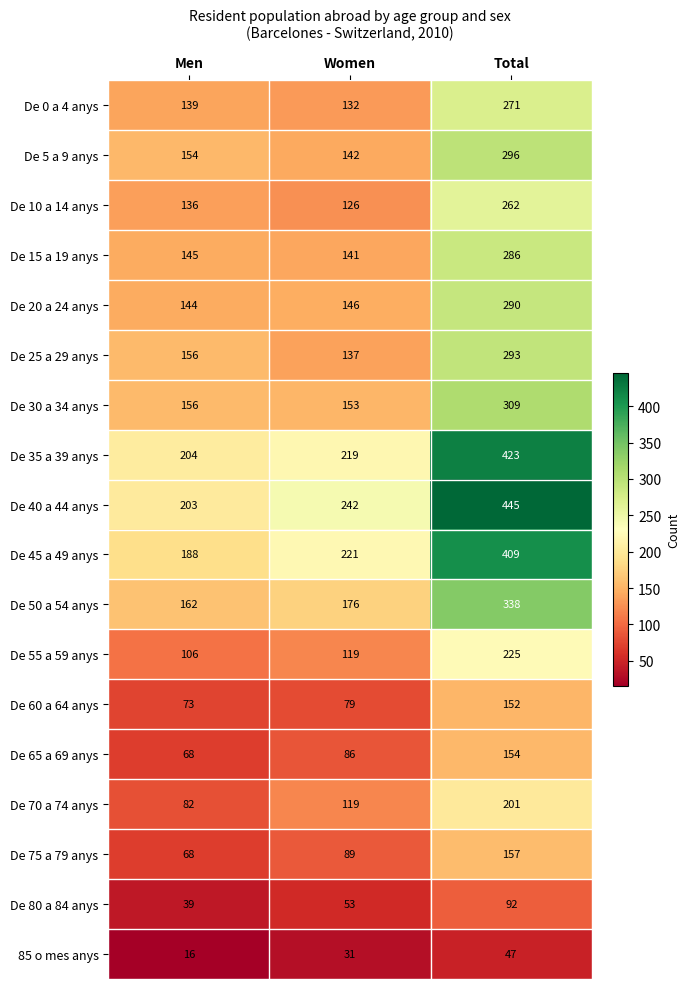

Count the number of data series in this chart.

18